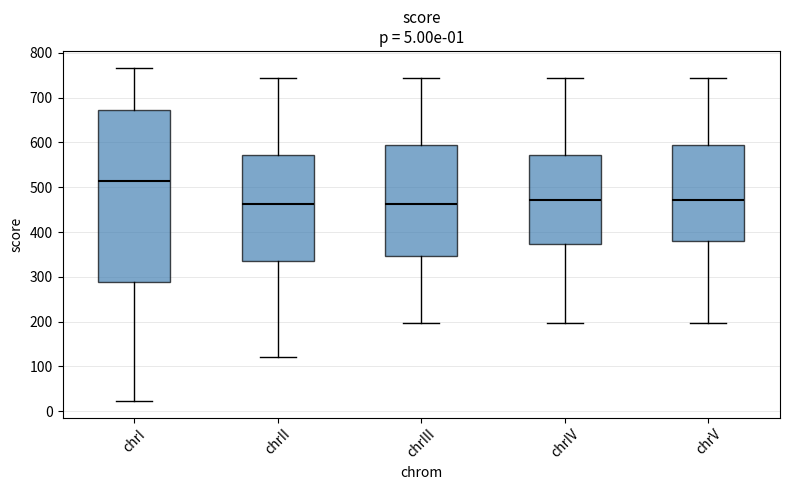

Which box is the tallest, from its lower edge to its upper edge?

chrI